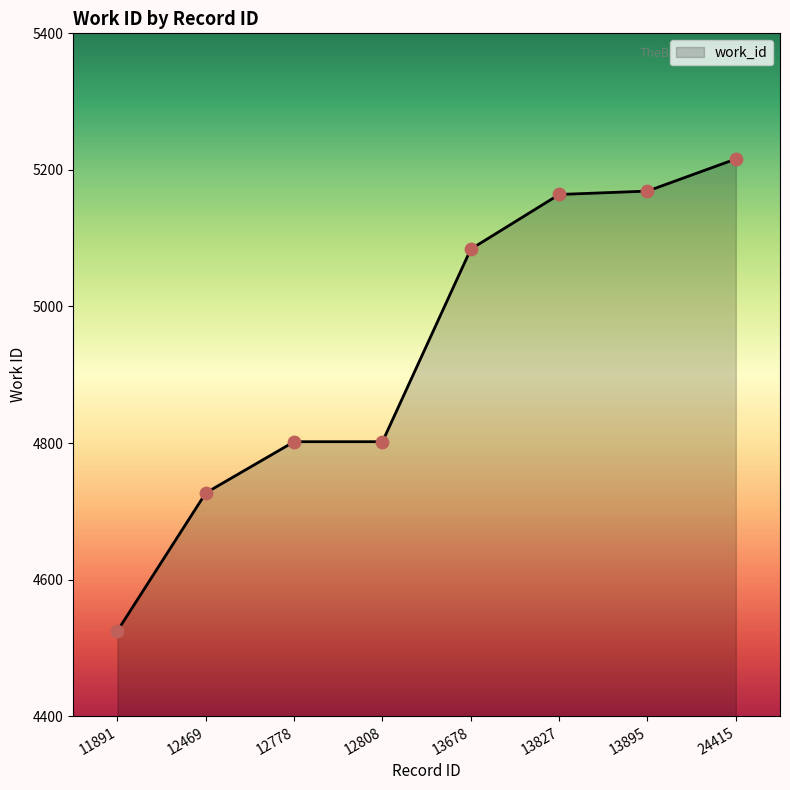

What is the ratio of the value at 12808 to the value at 12469?

1.0